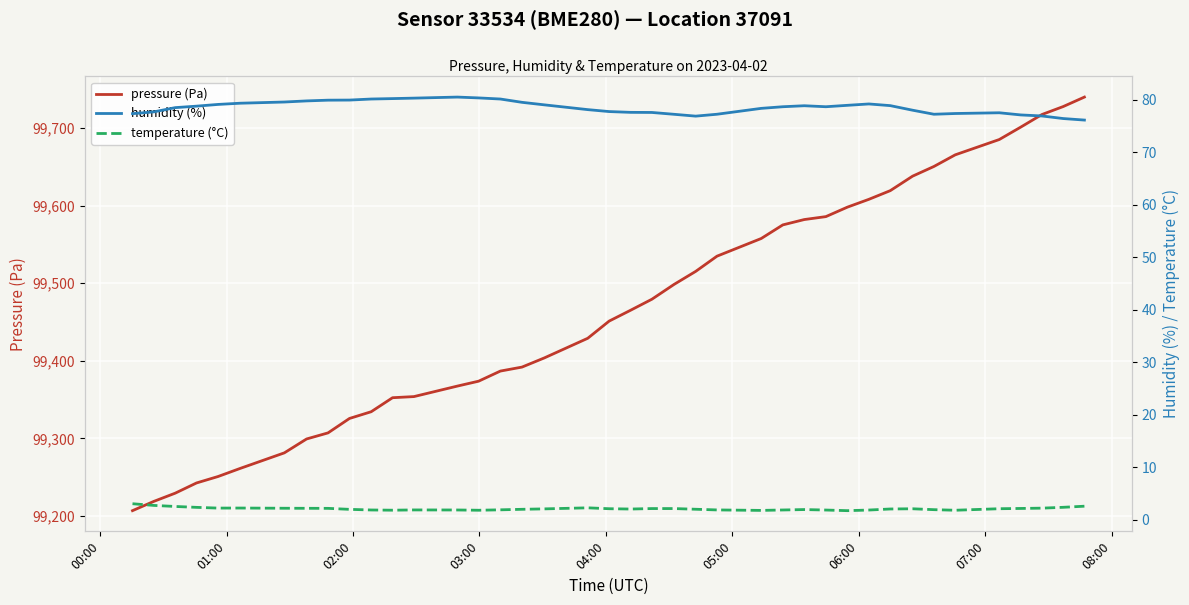

What is the highest value of the pressure (Pa) series?

99740.2